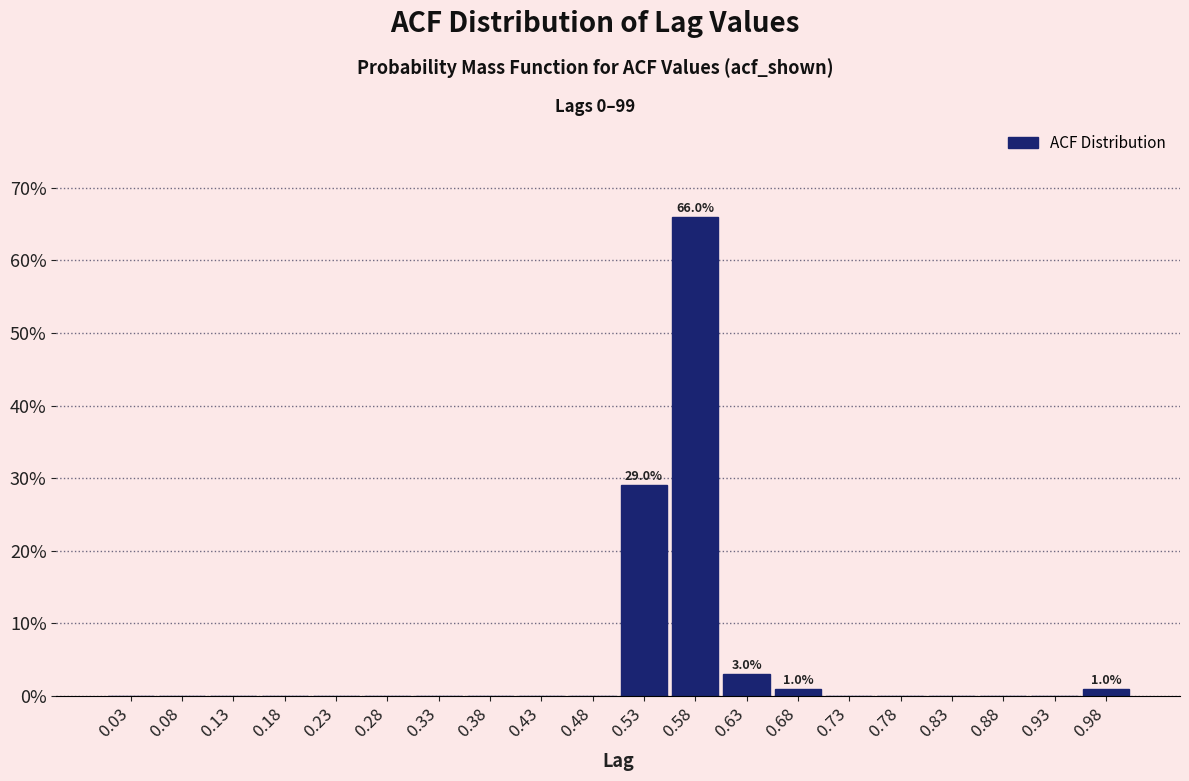

Which range on the x-axis has the tallest bar?

0.55 to 0.60